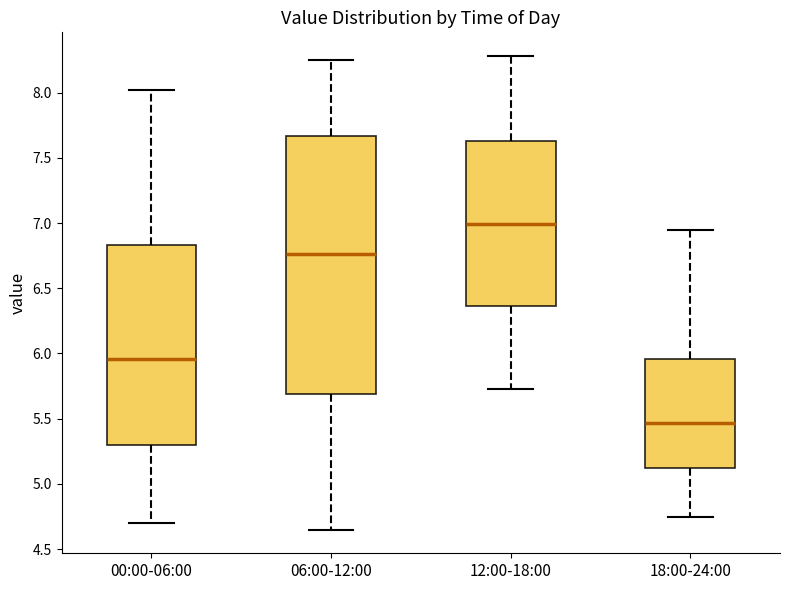

Where does the lower whisker of the box for 06:00-12:00 end on the y-axis? The values are not printed on the chart, so give them approximately, as read against the axis.

4.65